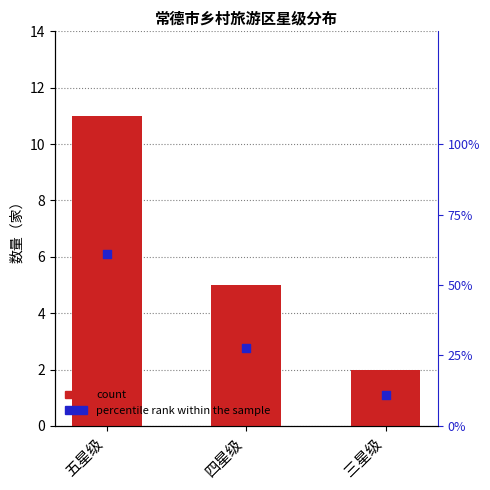

What is the total value across all series at 五星级?

72.1